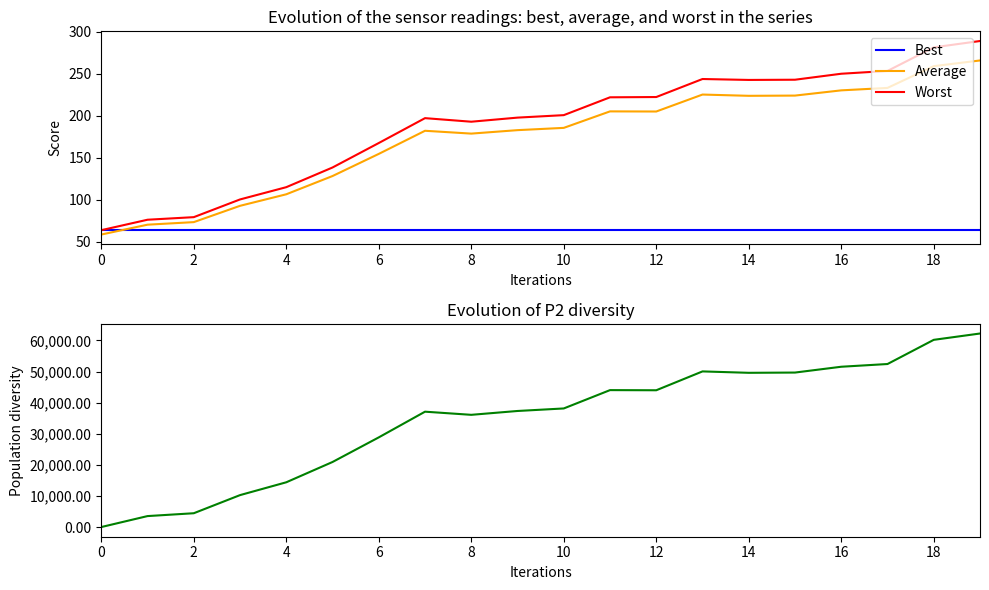

True or false: Average and Worst intersect in this chart.

False